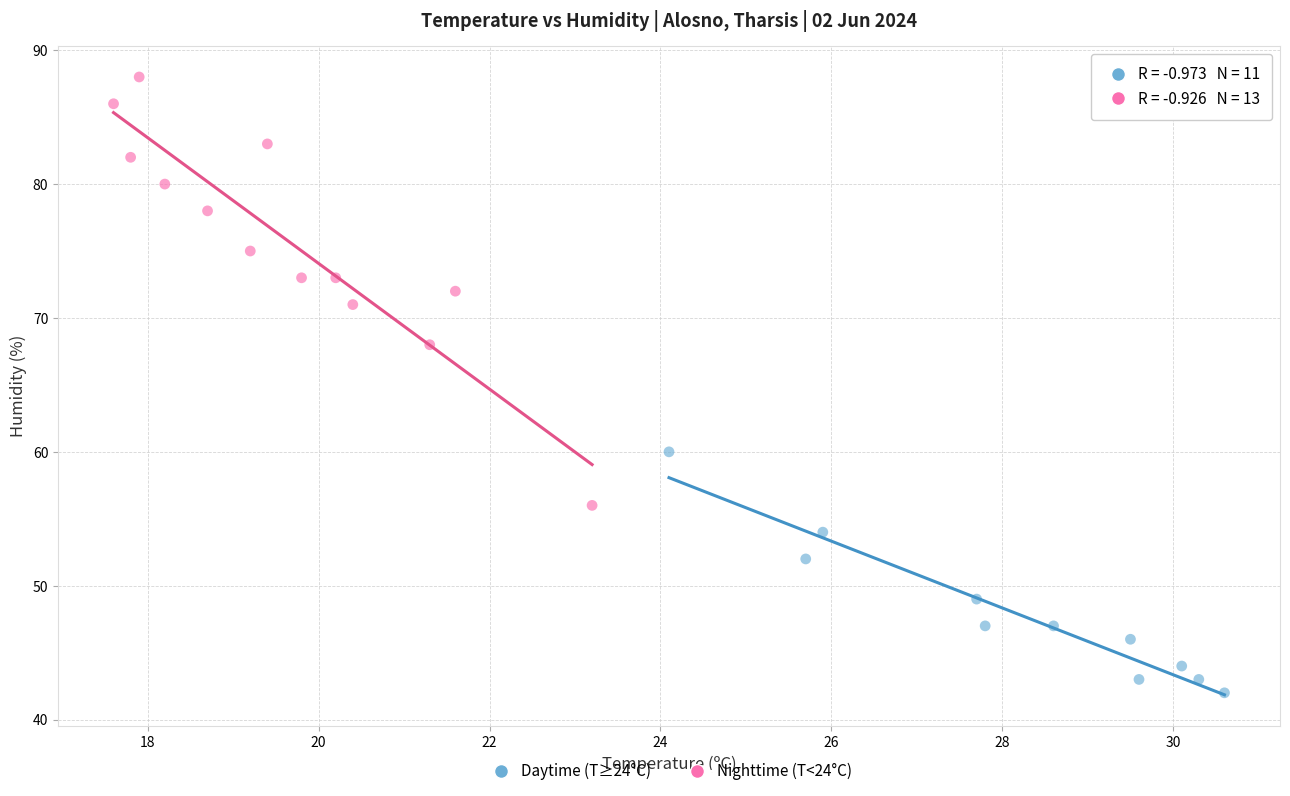

Which series reaches the minimum Y coordinate?

Daytime (T≥24°C)